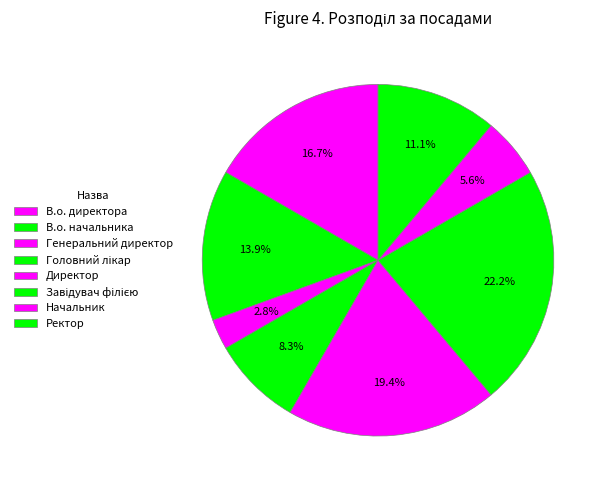

Rank the categories by value from highest to lowest.

Завідувач філією, Директор, В.о. директора, В.о. начальника, Ректор, Головний лікар, Начальник, Генеральний директор